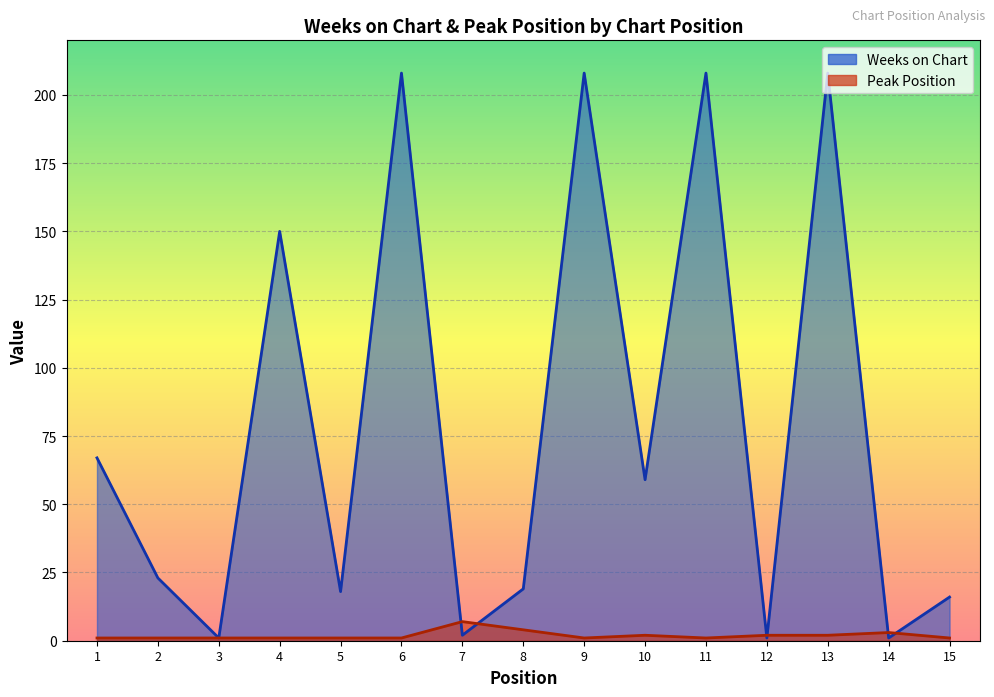

In Peak Position, how many points are lower than both neighbors (excluding endpoints)?

2